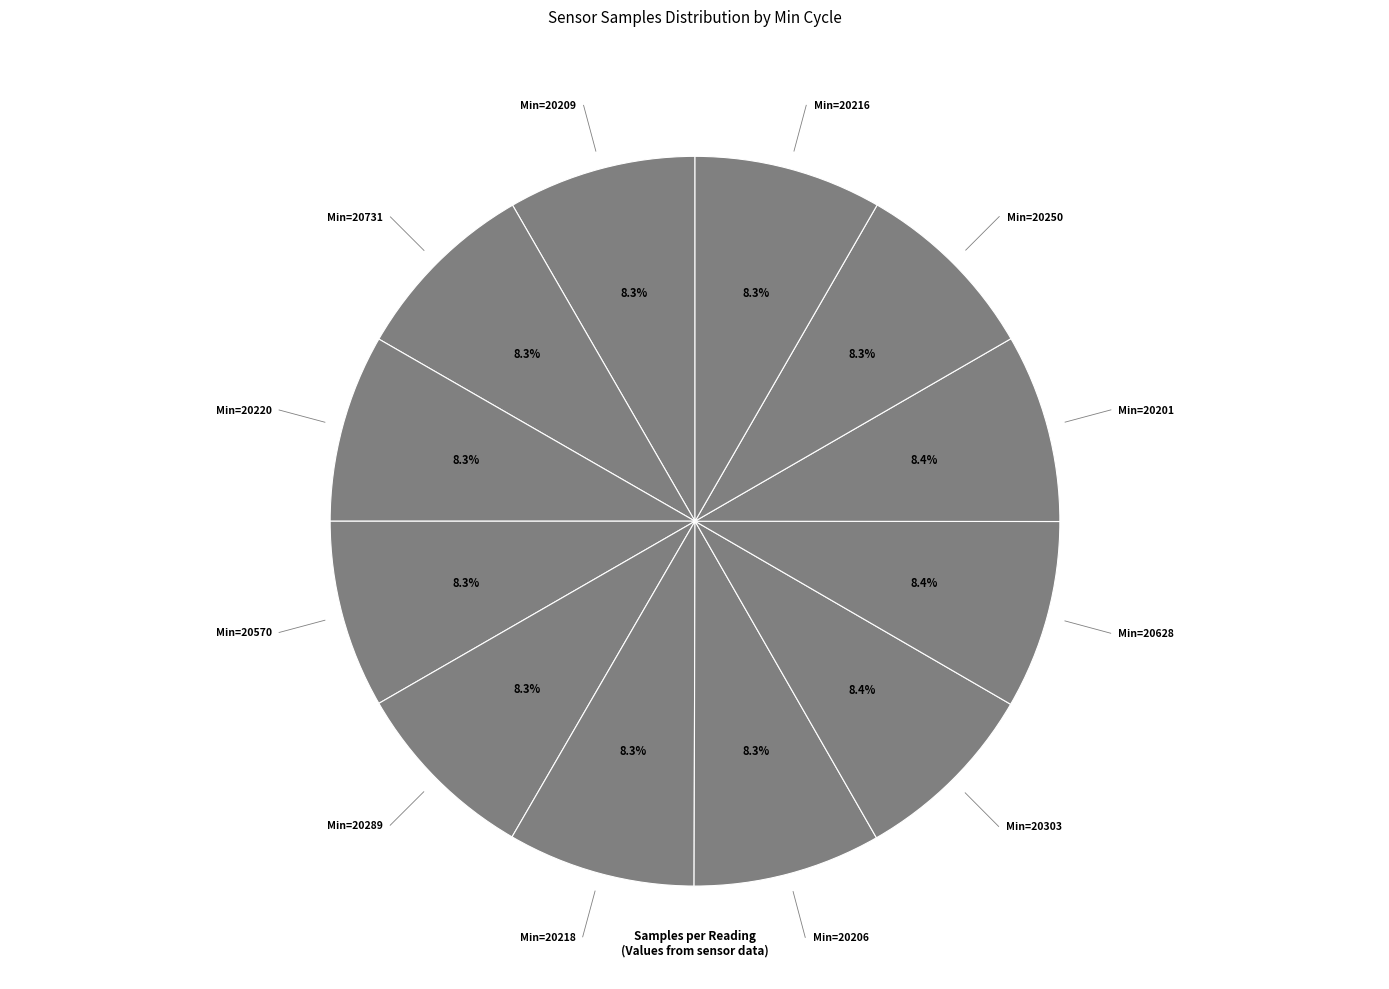

How many segments does this pie chart have?

12